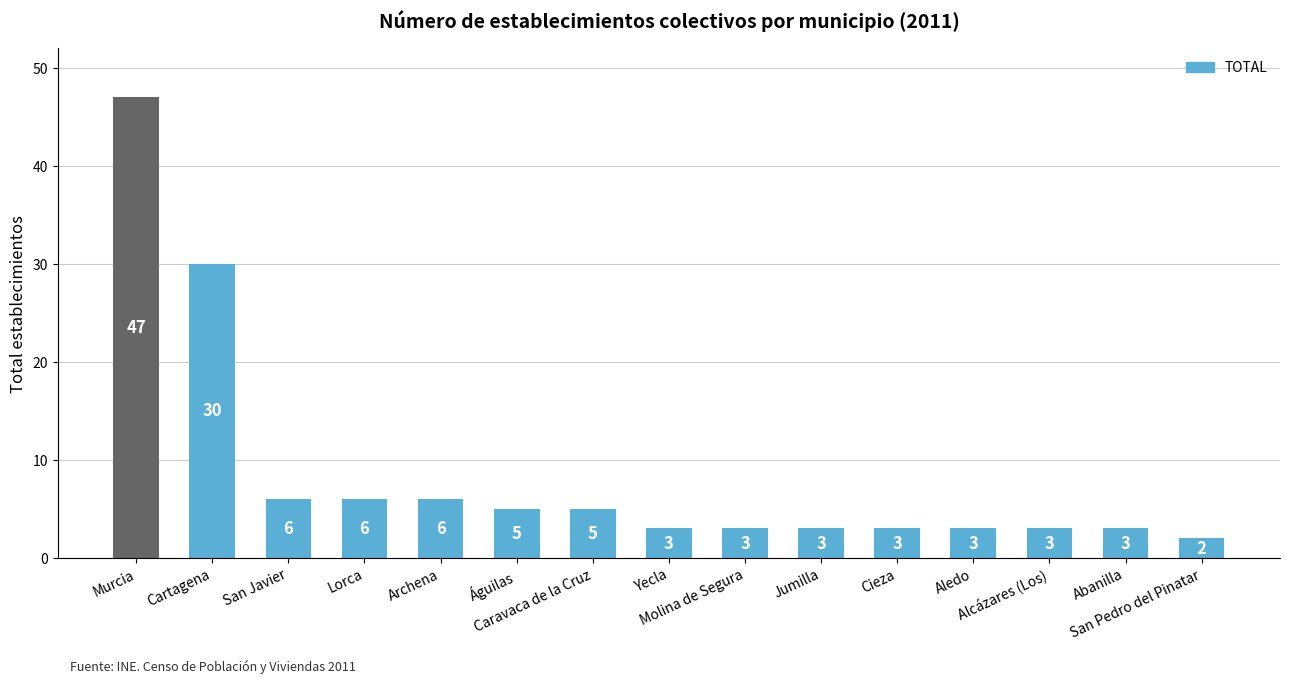

What is the difference between the maximum and minimum values?

45